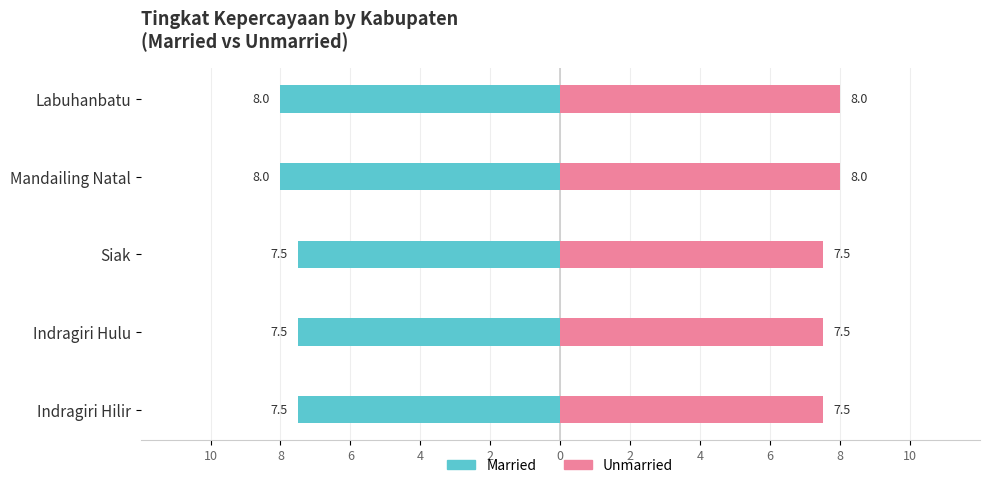

Does the chart contain stacked bars?

No